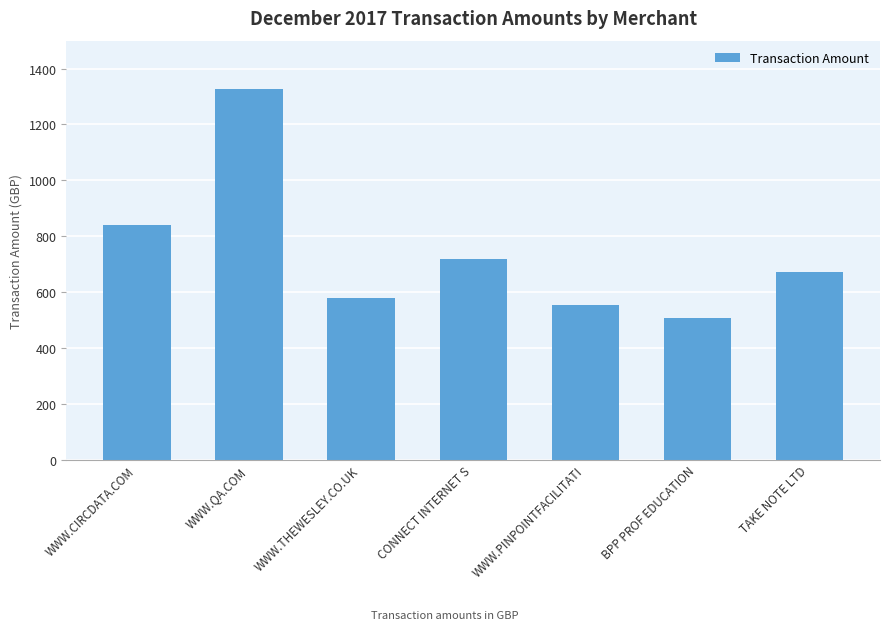

Rank the categories by value from lowest to highest.

BPP PROF EDUCATION, WWW.PINPOINTFACILITATI, WWW.THEWESLEY.CO.UK, TAKE NOTE LTD, CONNECT INTERNET S, WWW.CIRCDATA.COM, WWW.QA.COM